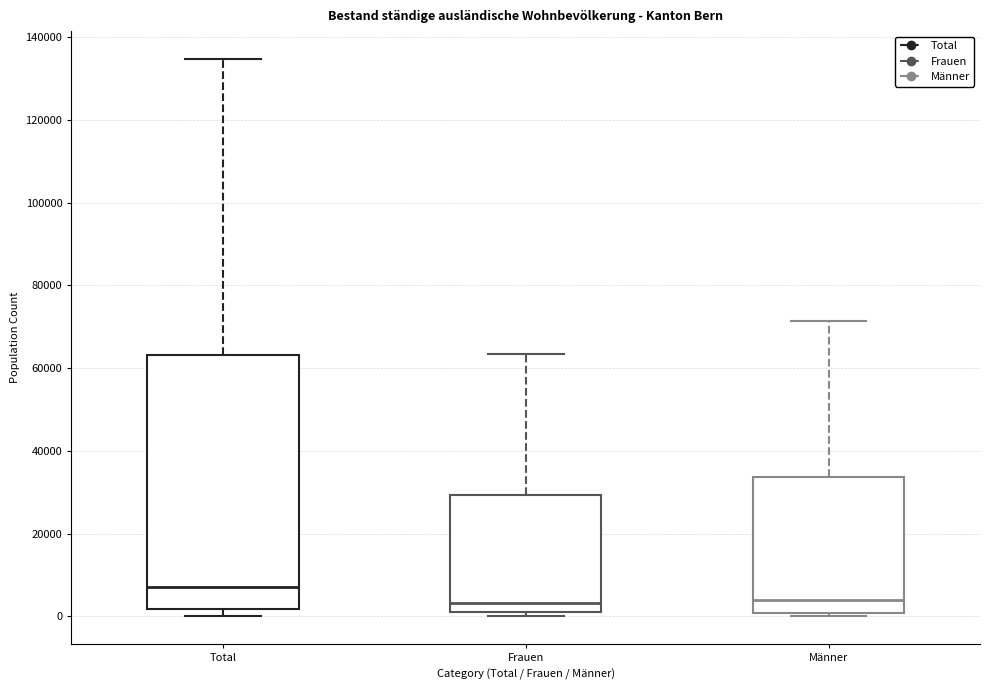

Where is the upper edge of the box for Frauen on the y-axis? The values are not printed on the chart, so give them approximately, as read against the axis.

30000